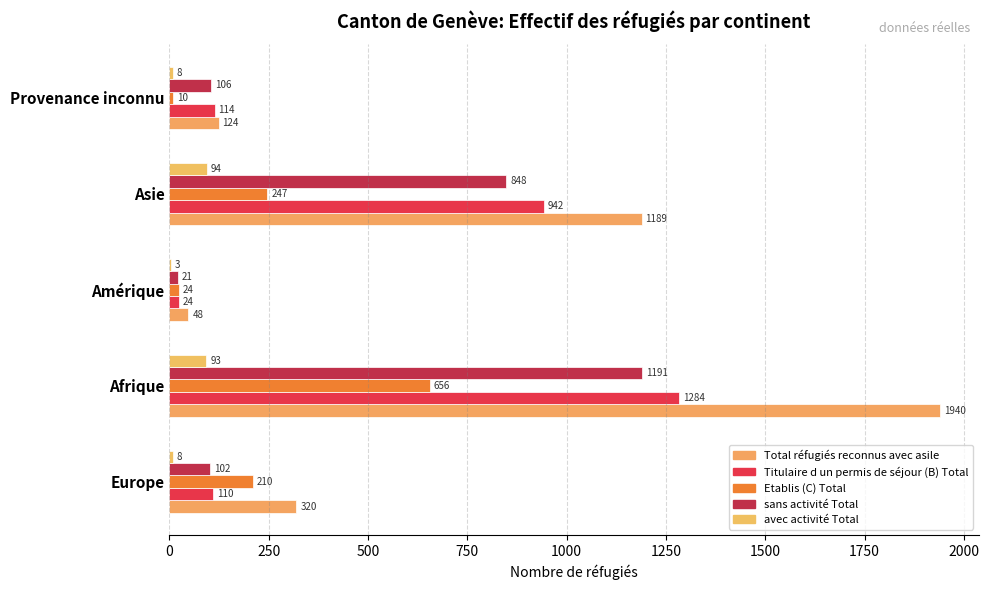

How many series are shown in this chart?

5